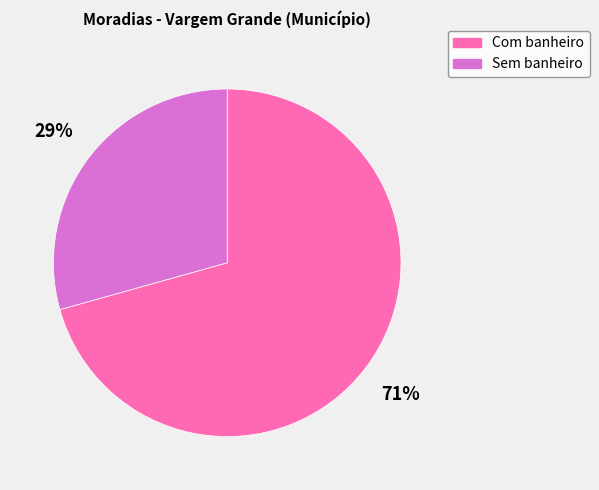

True or false: Com banheiro accounts for 57% of the total.

False